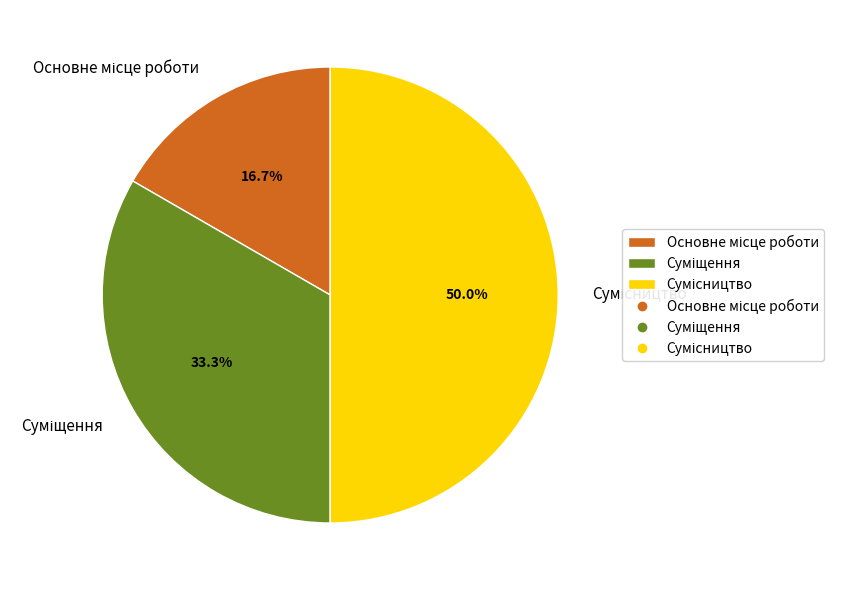

What percentage is the Суміщення slice, to the nearest percent?

33%